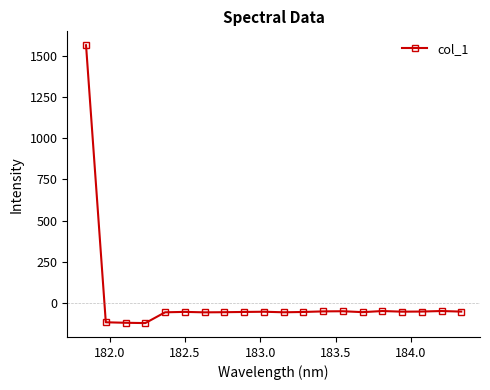

Count the number of values greater than -53.

9